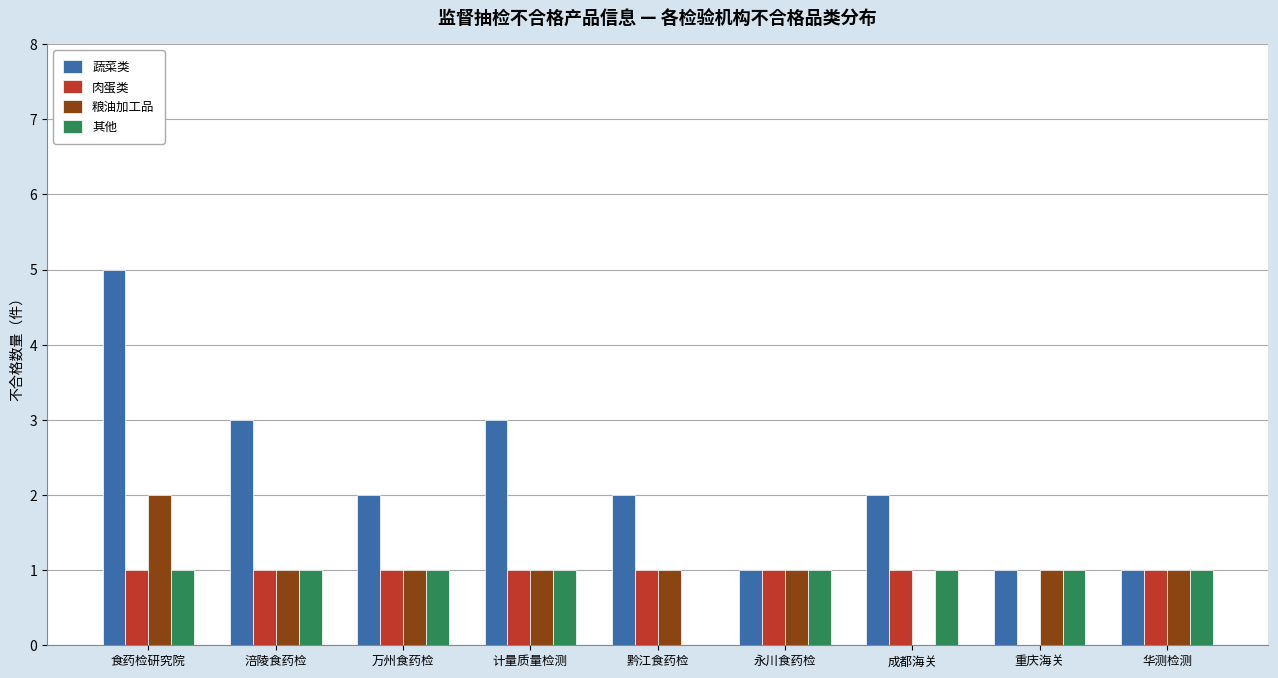

How many values in 其他 are above zero?

8